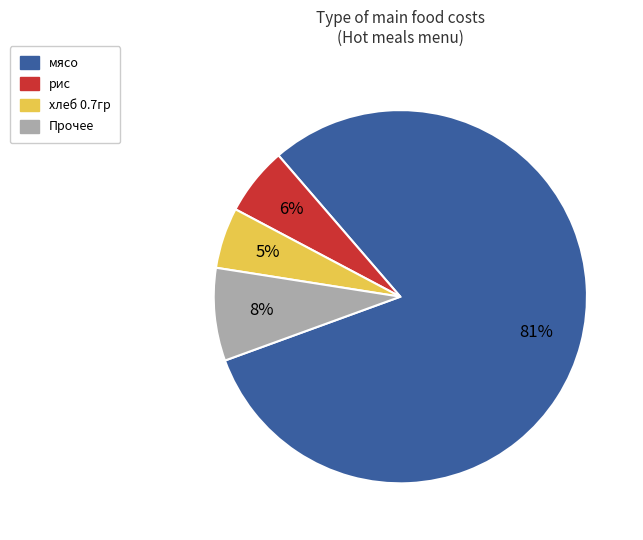

Is there any slice that represents more than half of the pie?

Yes